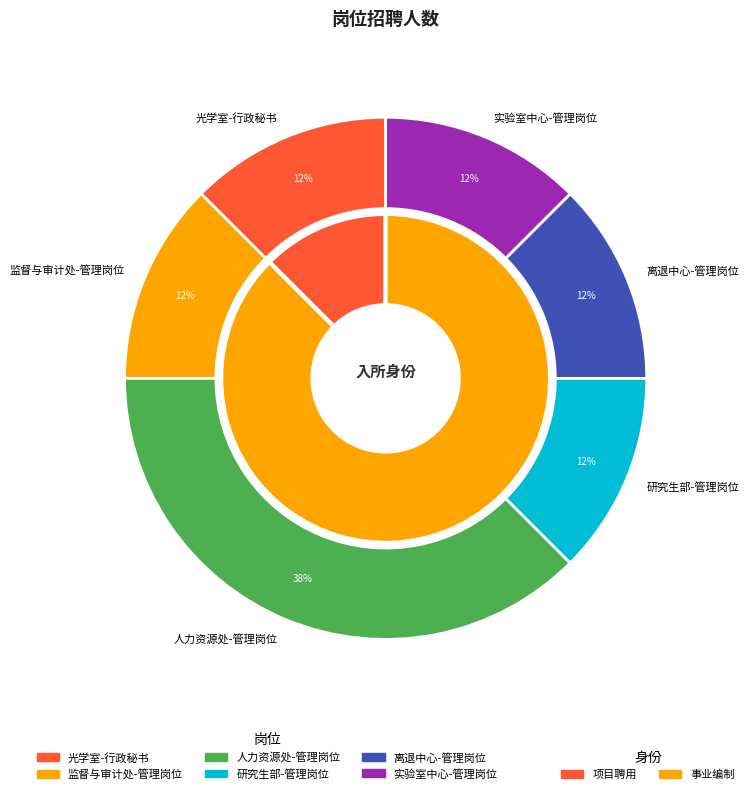

To the nearest percent, what is the combined percentage of 研究生部-管理岗位 and 监督与审计处-管理岗位?

25%